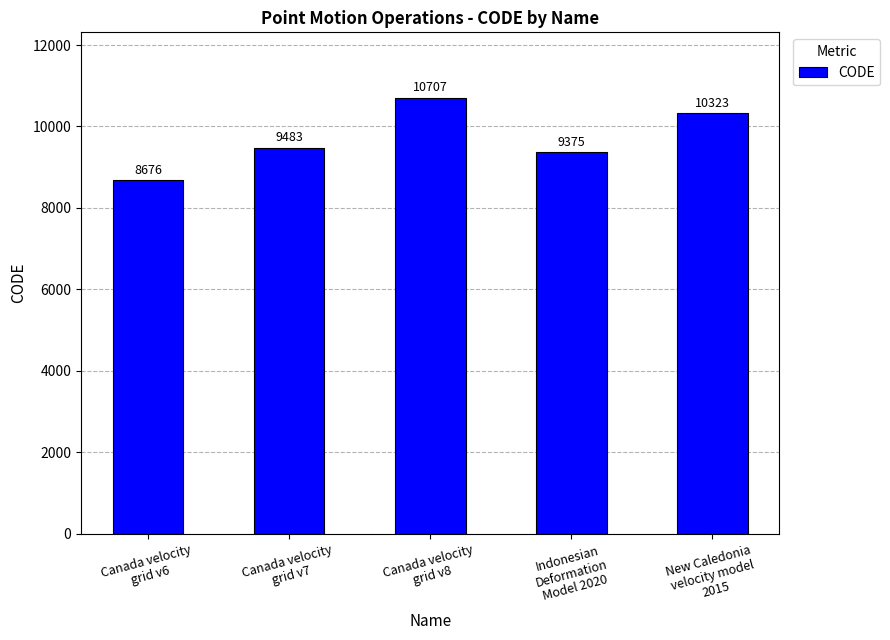

What is the sum of the values at New Caledonia
velocity model
2015 and Indonesian
Deformation
Model 2020?

19698